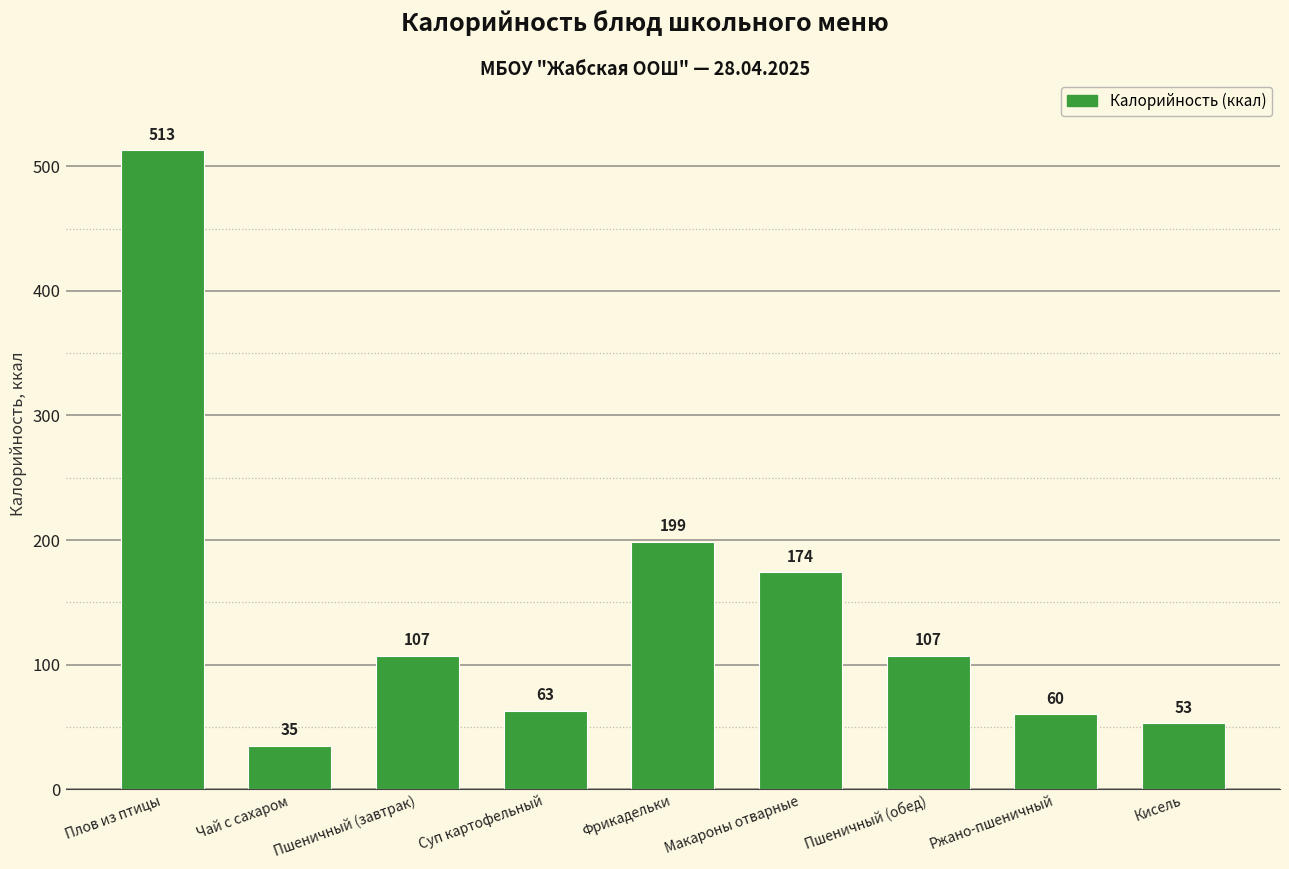

What is the sum of the values at Пшеничный (завтрак) and Фрикадельки?

305.6